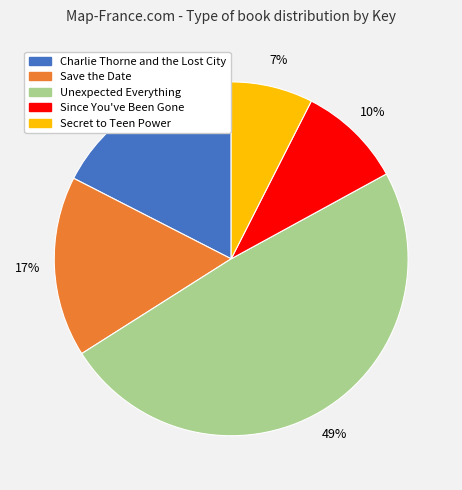

Approximately how many times larger is the value at Secret to Teen Power compared to Charlie Thorne and the Lost City?

0.4